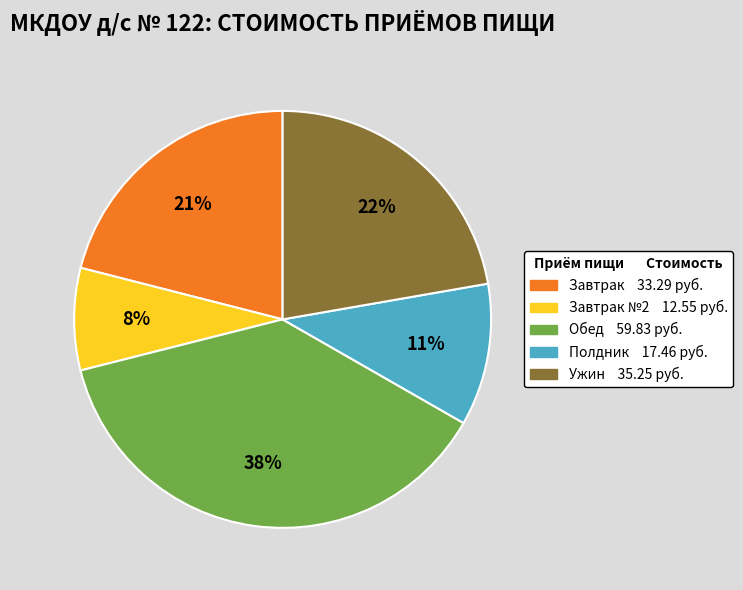

Is there any slice that represents more than half of the pie?

No